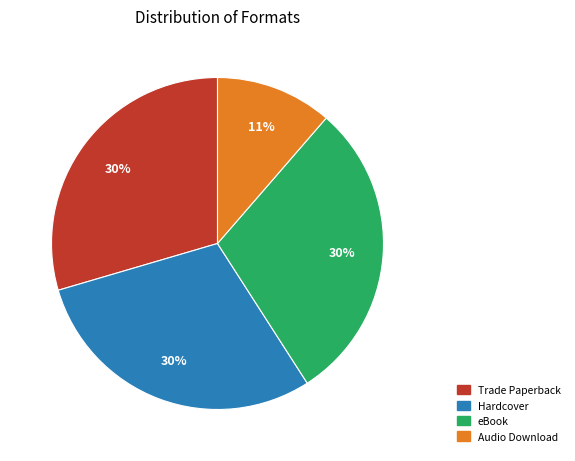

To the nearest percent, what is the average slice percentage?

25%